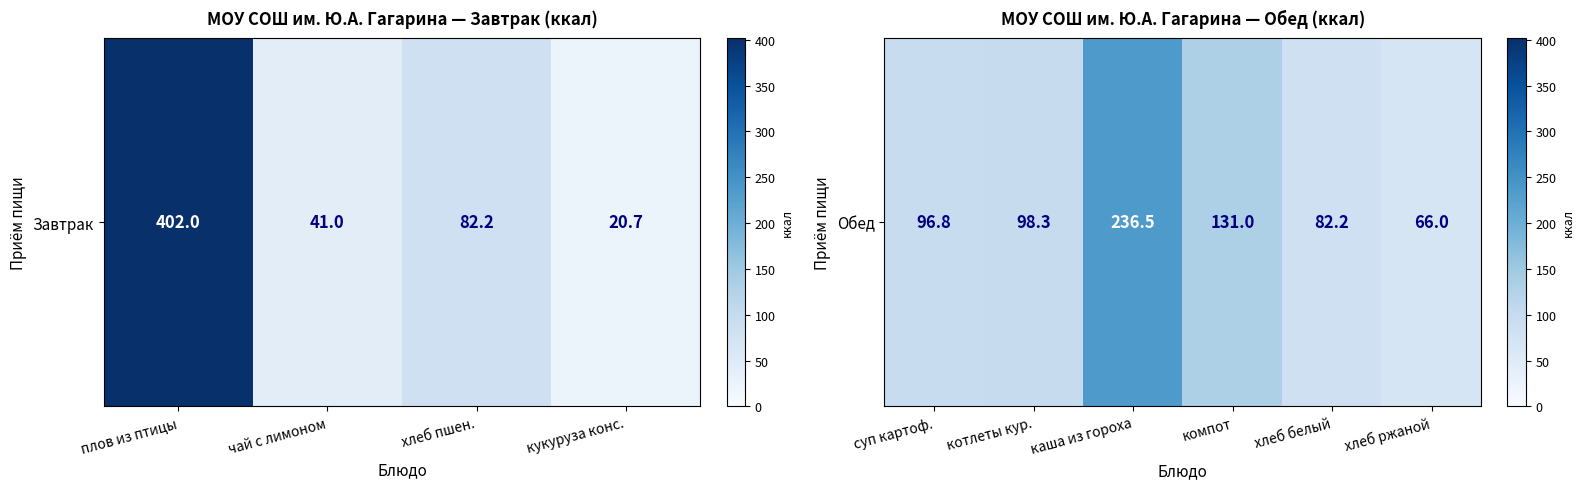

Is it true that the value at хлеб белый is 40.3?

False